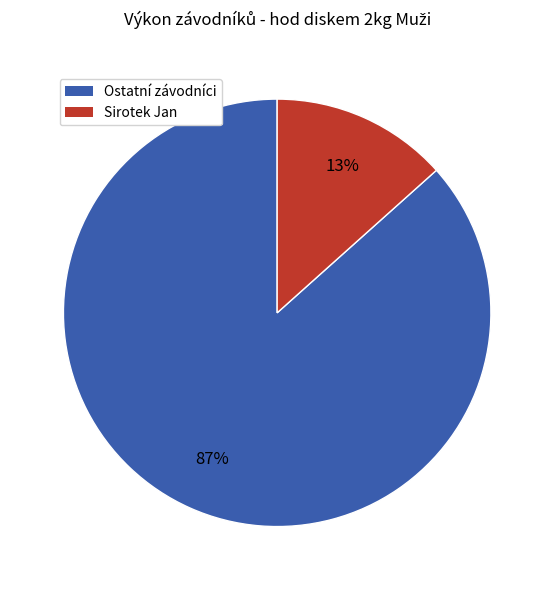

To the nearest percent, what percentage of the pie is Ostatní závodníci?

87%